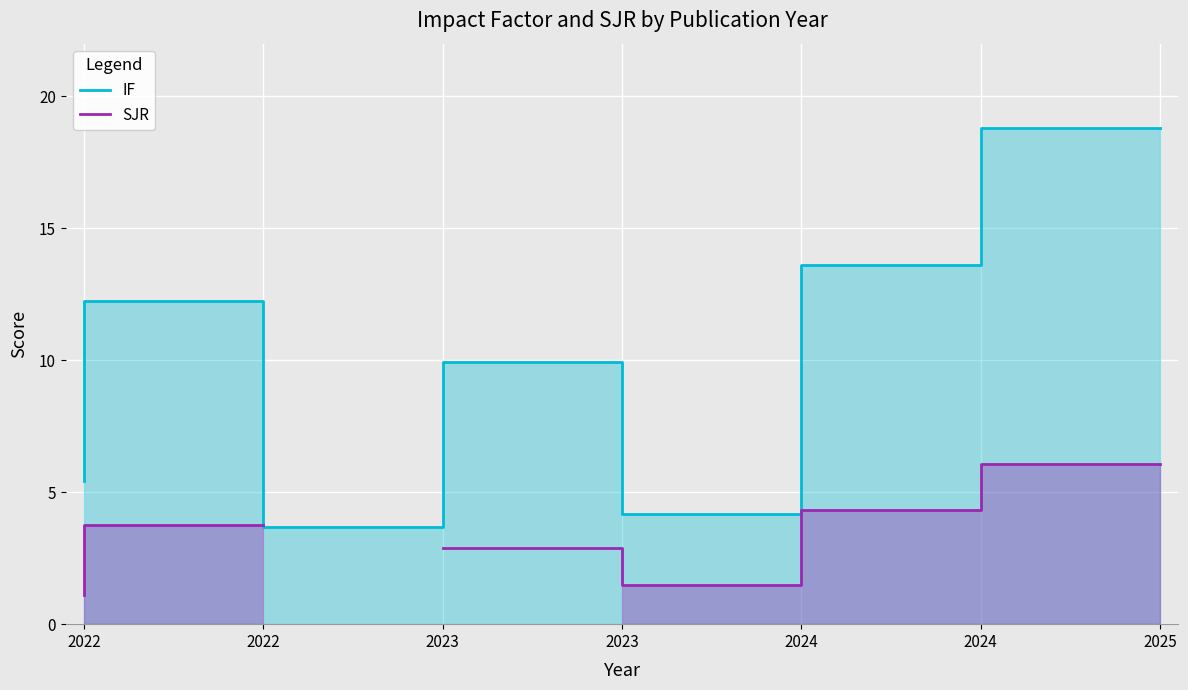

At which category does IF reach its first local valley?

2023